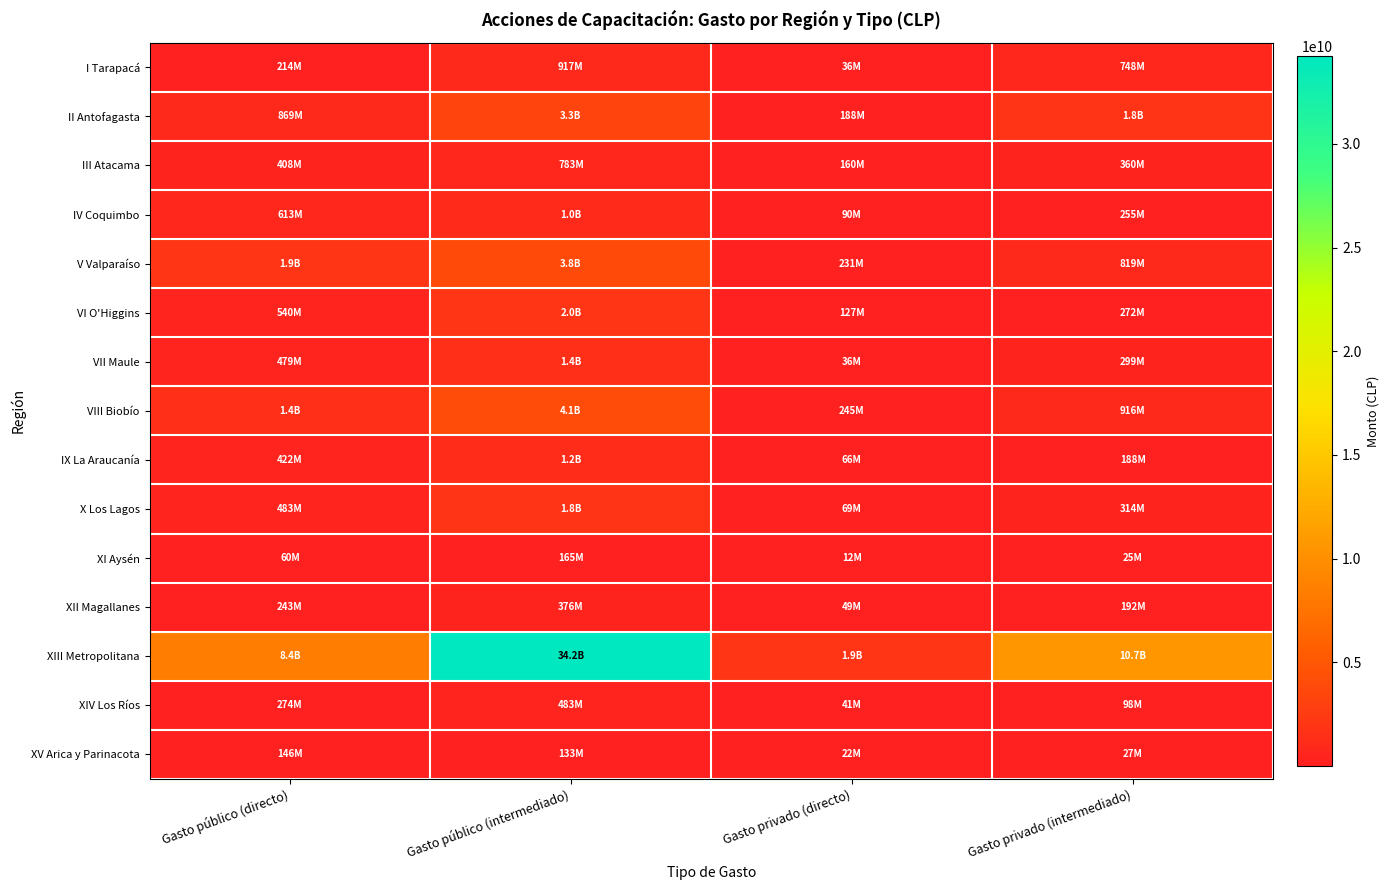

What is the maximum value shown in the chart?

34240338566